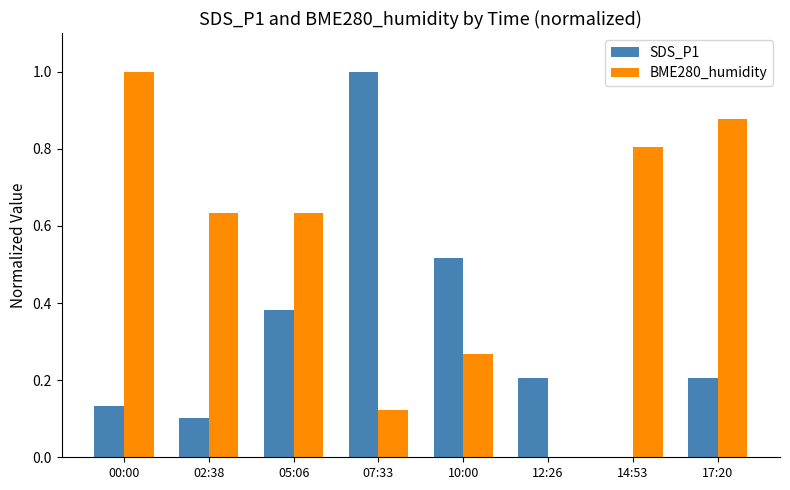

True or false: BME280_humidity has a value of 0.6 at 00:00.

False